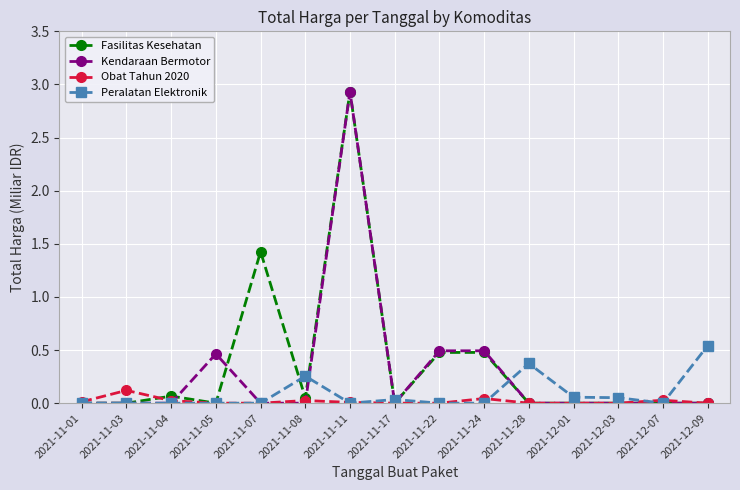

Count the number of data series in this chart.

4